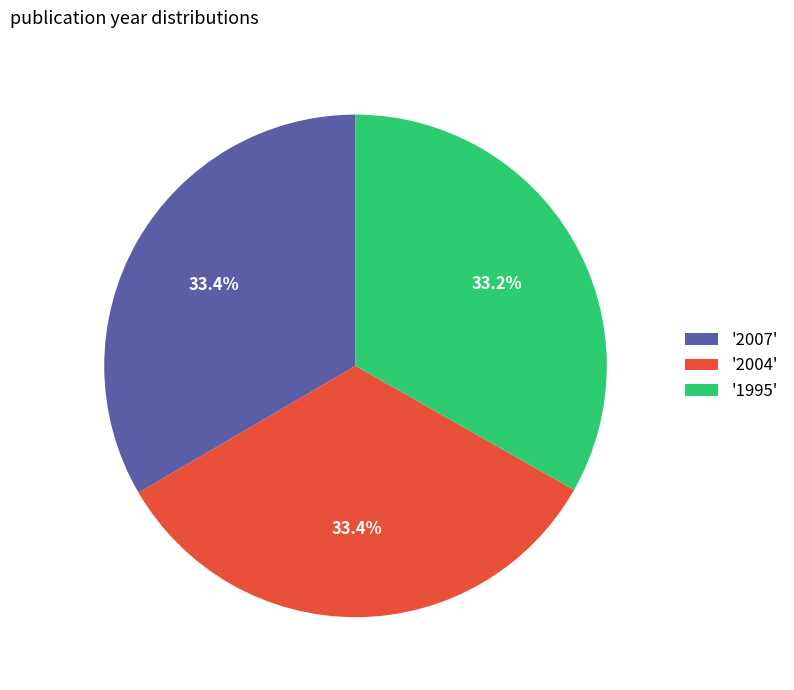

Is there any slice that represents more than half of the pie?

No